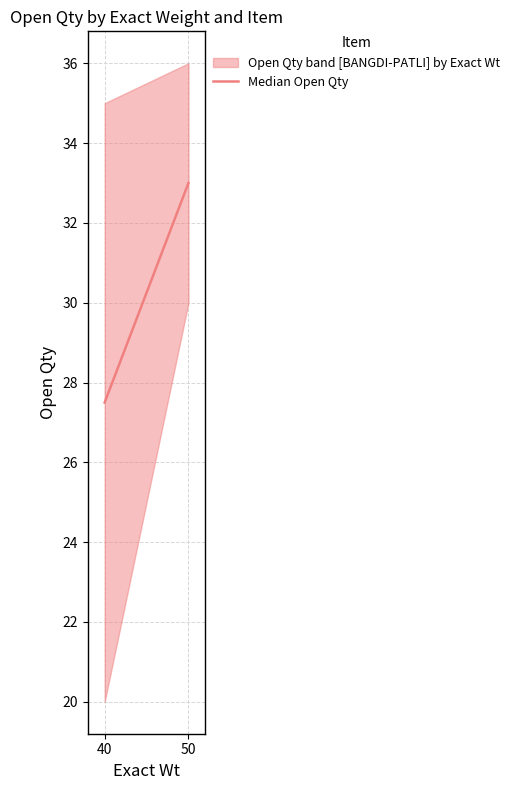

What is the change in value from 40 to 50?

+5.5